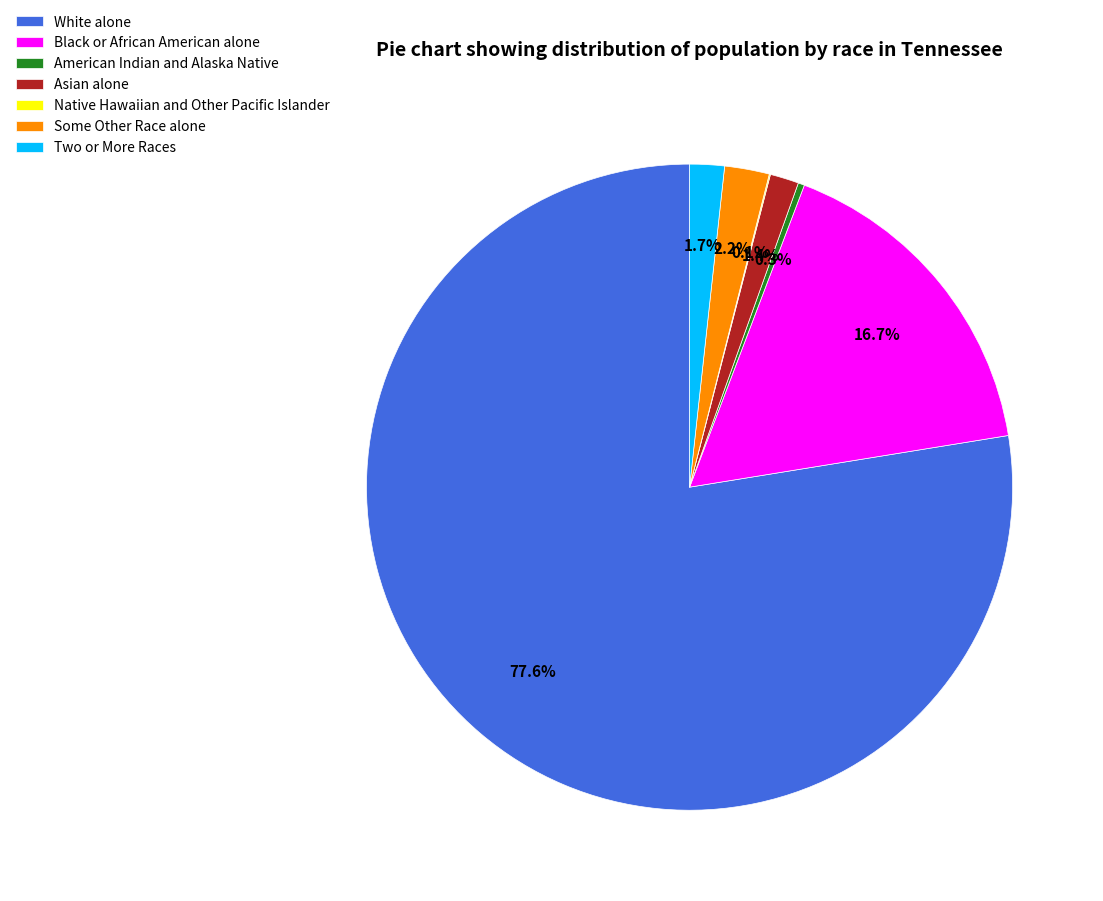

What is the total percentage of Some Other Race alone and Black or African American alone?

18.9%